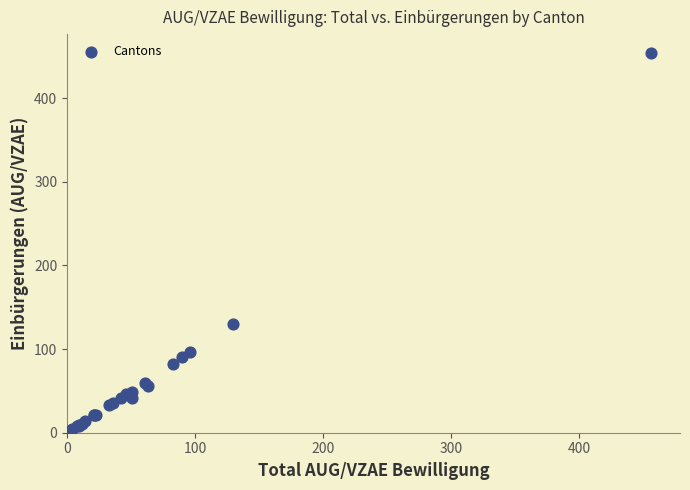

What Y value in the scatter plot is closest to 227?

130